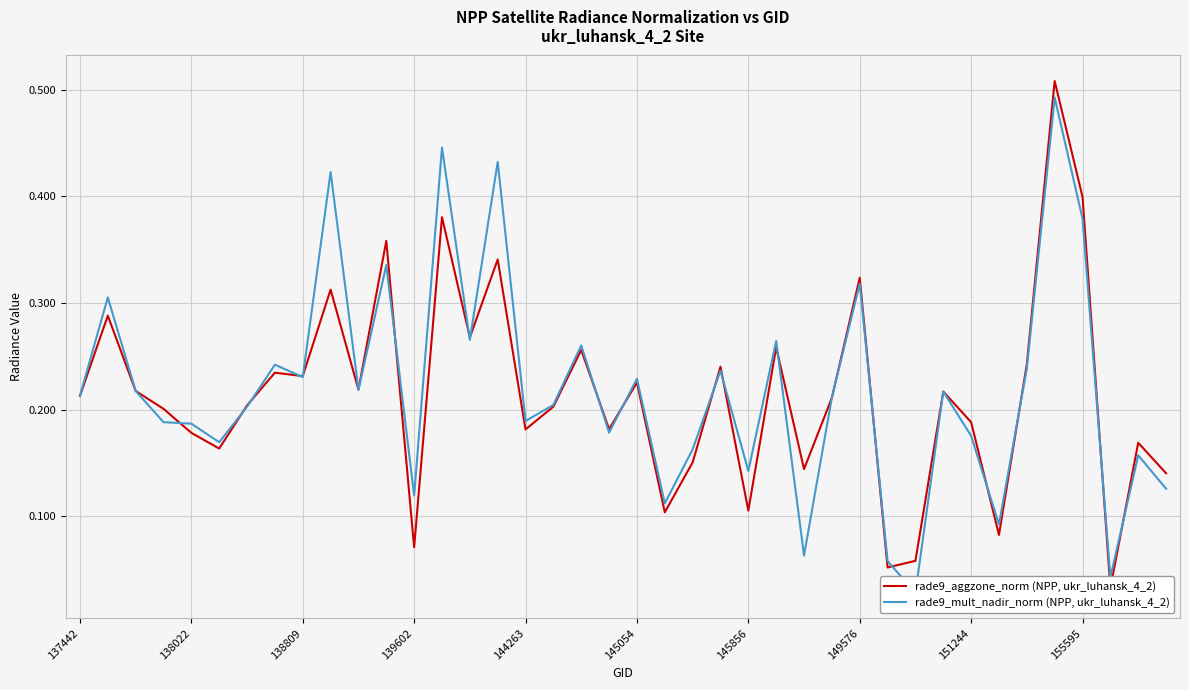

At how many categories does at least one series exceed 0?

40